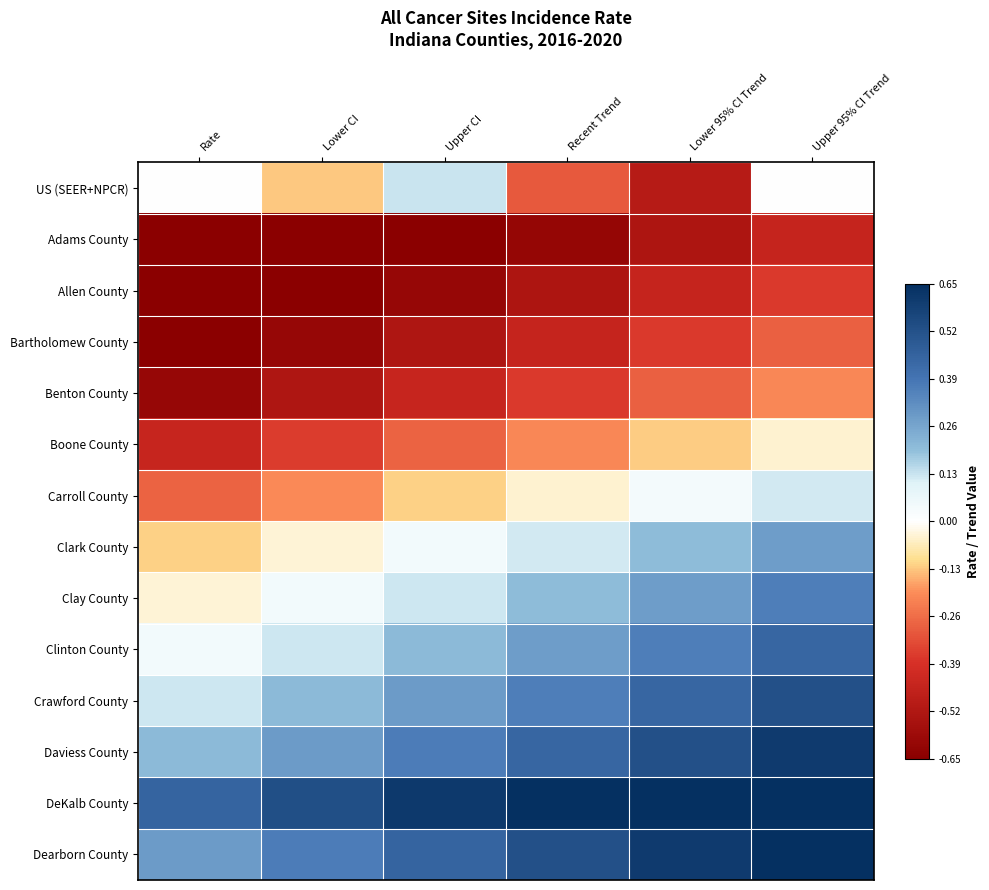

What is the difference between the highest and lowest values at Recent Trend?

1.3